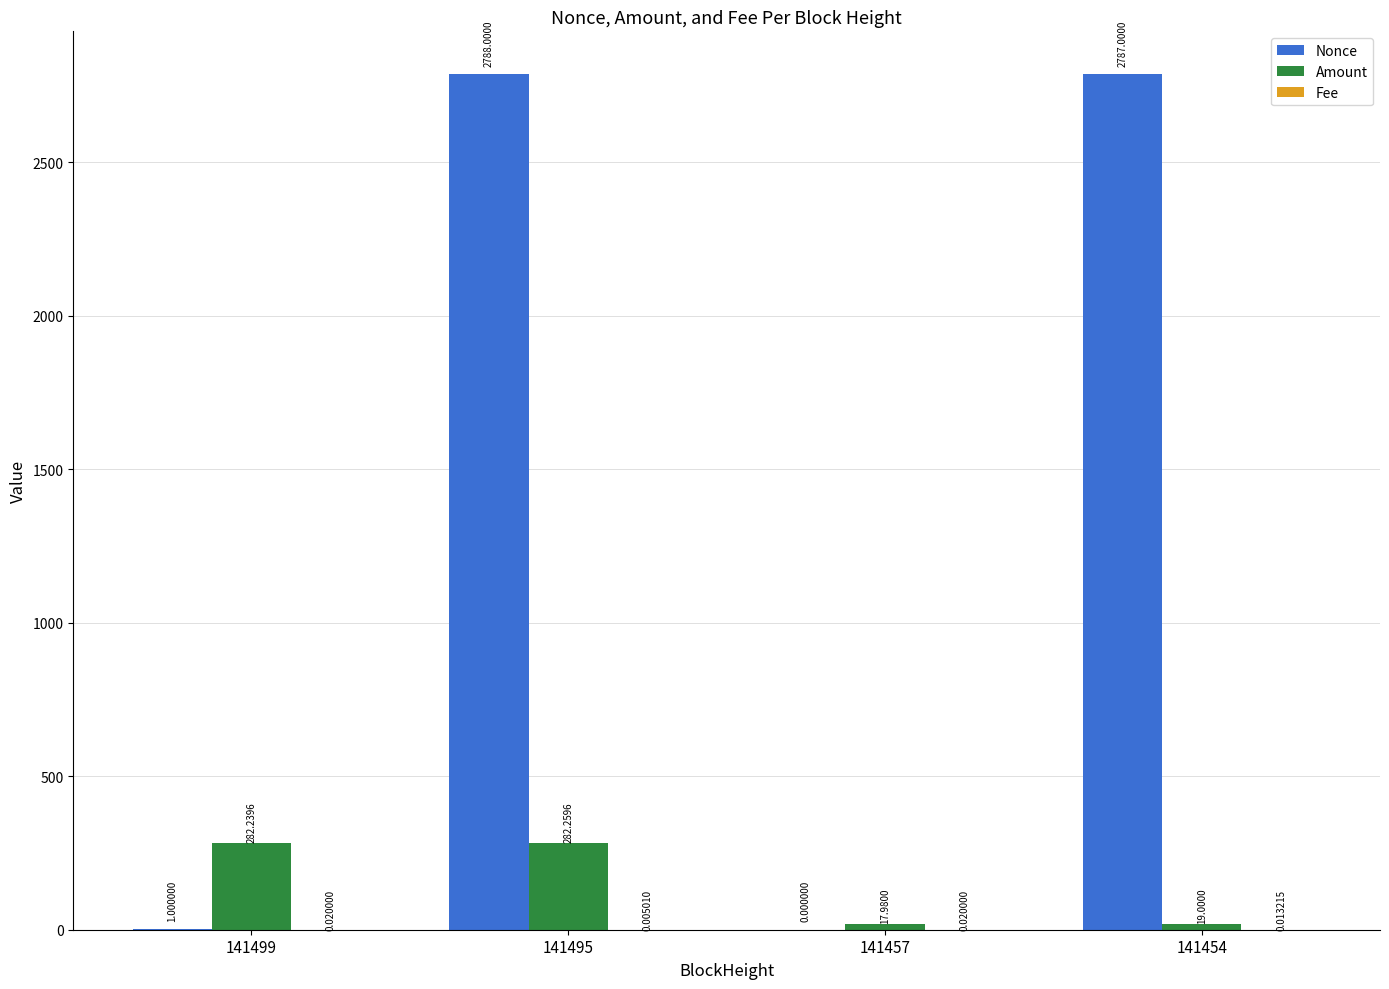

What is the sum of all Nonce values?

5576.0